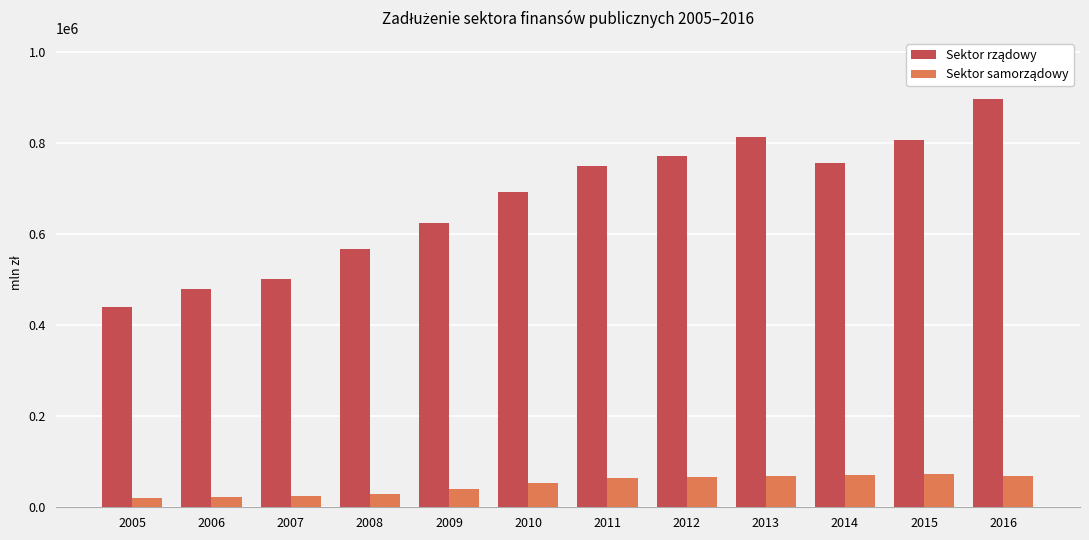

At how many categories does at least one series exceed 208348?

12